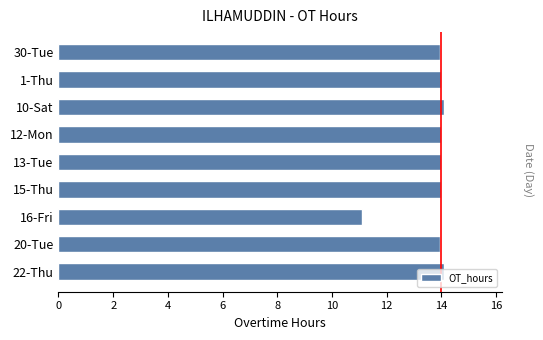

What is the sum of the values at 13-Tue and 15-Thu?

28.0